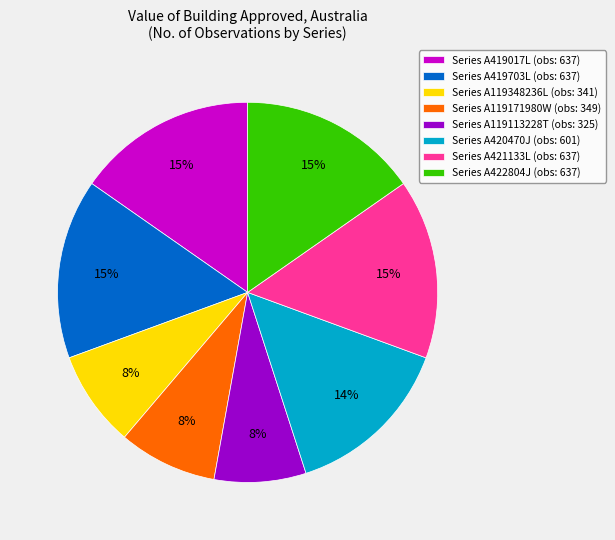

True or false: Series A119171980W (obs: 349) accounts for 8% of the total.

True